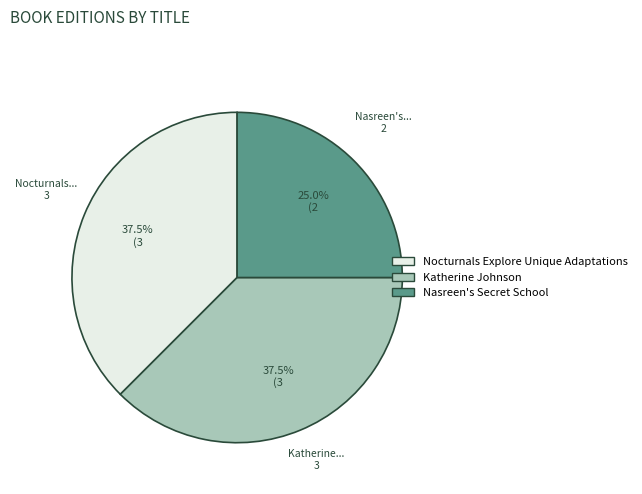

Combined, do Nasreen's Secret School and Katherine Johnson account for over 50%?

Yes